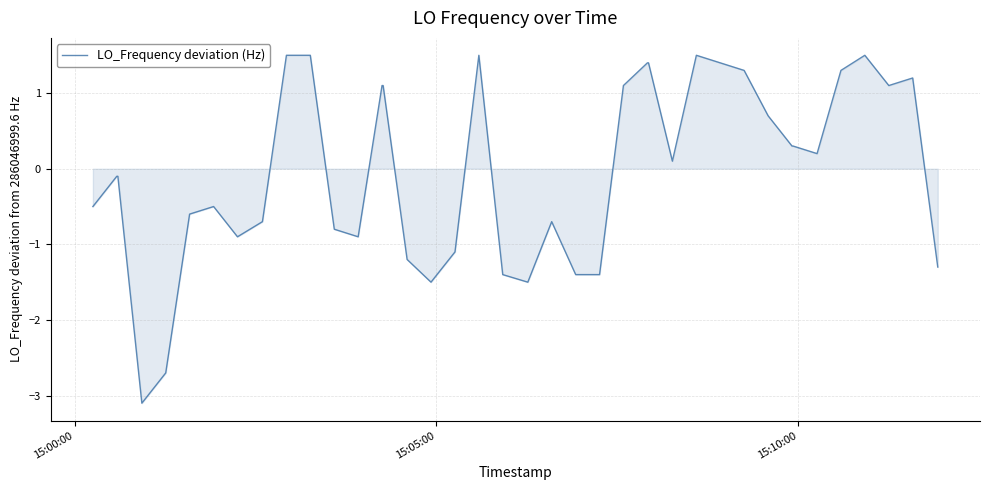

What is the difference between the maximum and minimum values?

4.6